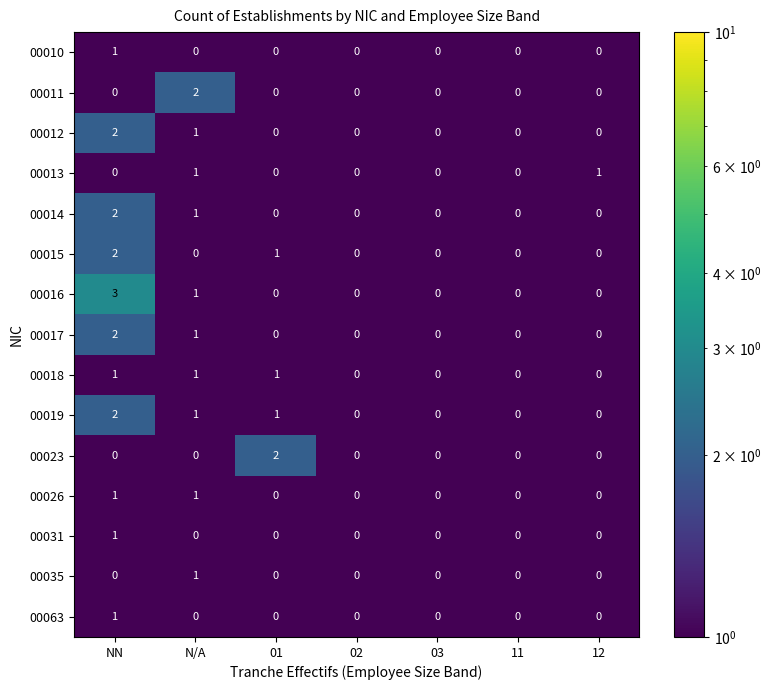

How many 00011 values are between 0 and 1?

6